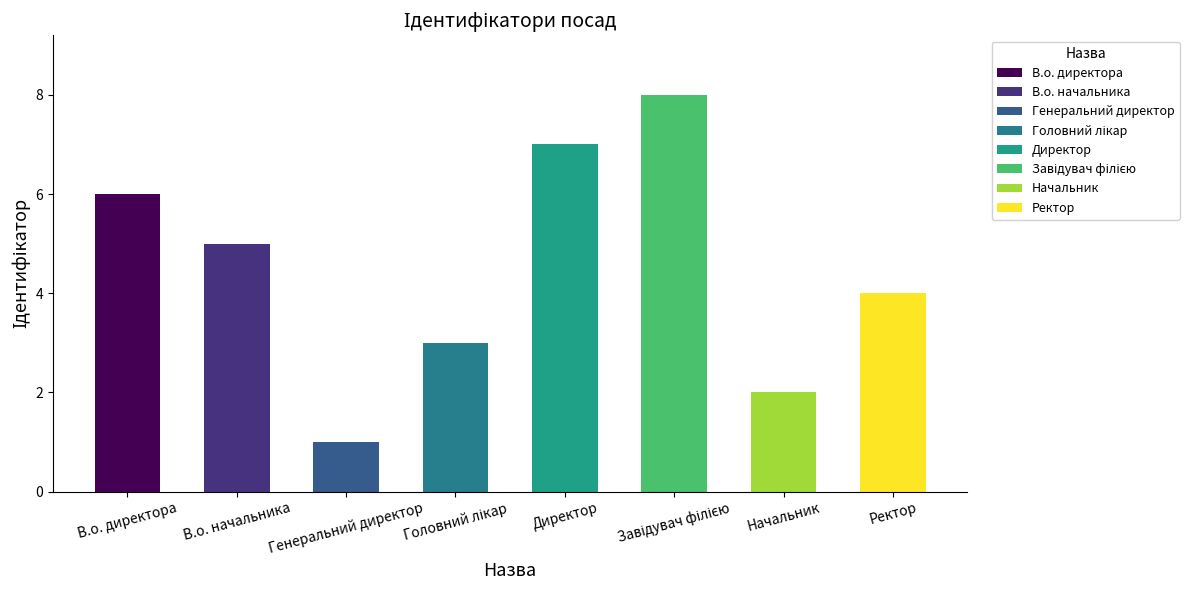

Count the number of data series in this chart.

1